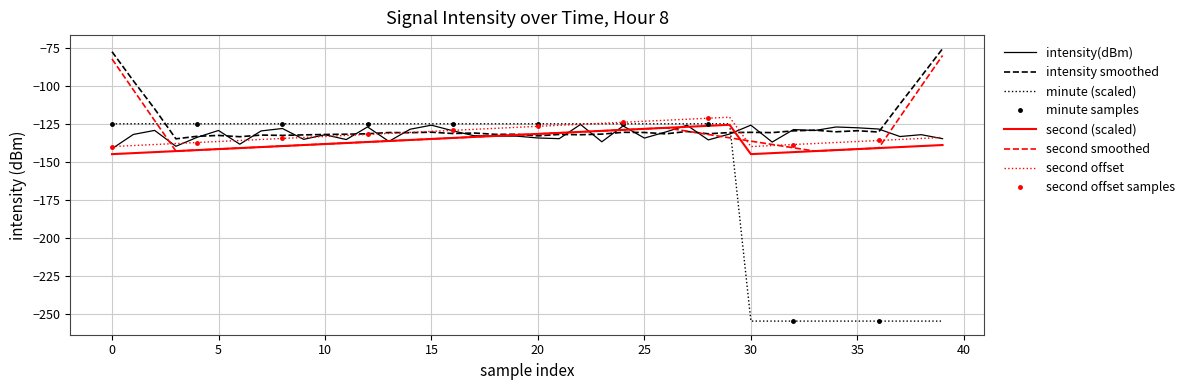

What is the highest value of the intensity(dBm) series?

-125.4